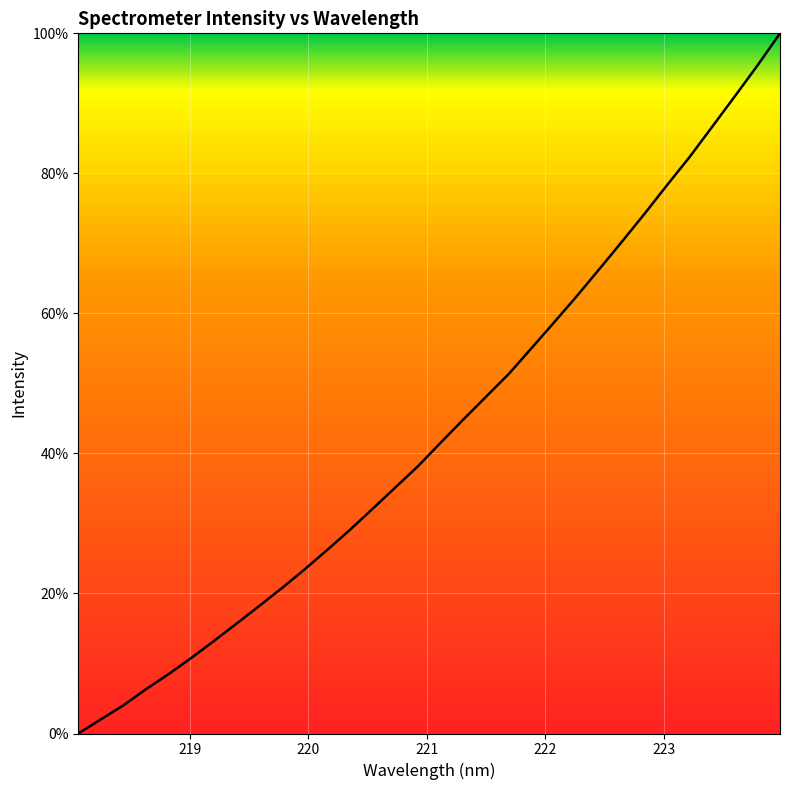

What is the difference between the maximum and minimum values?

100.0